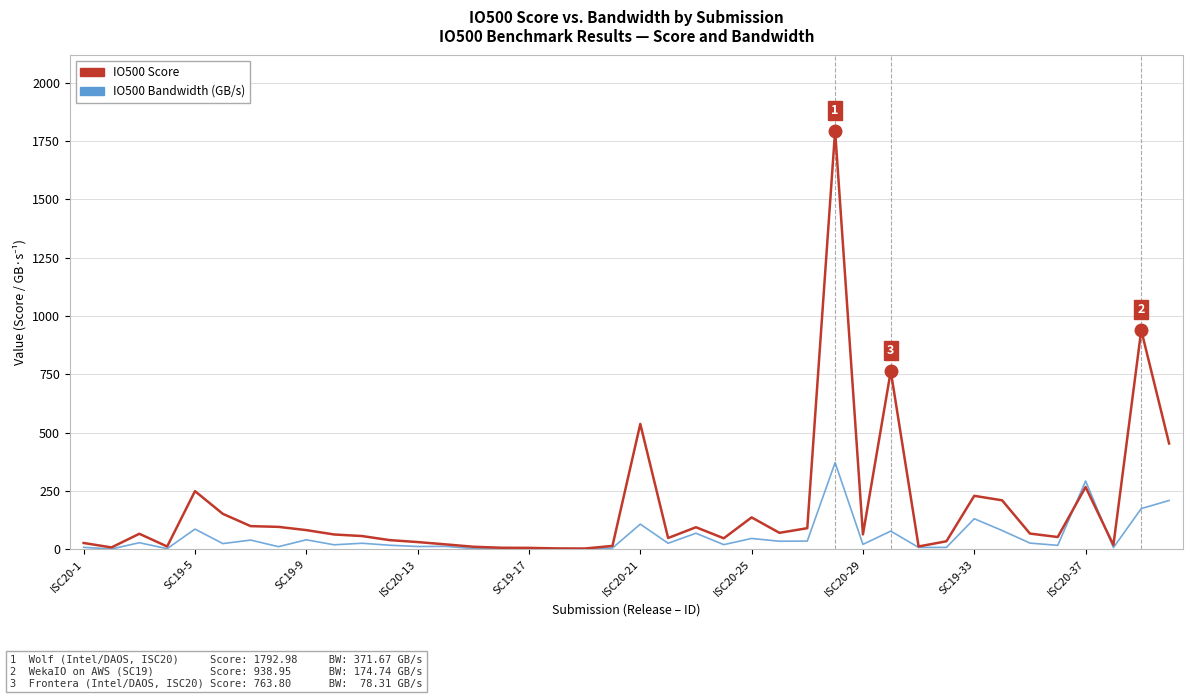

What is the greatest value displayed?

1793.0